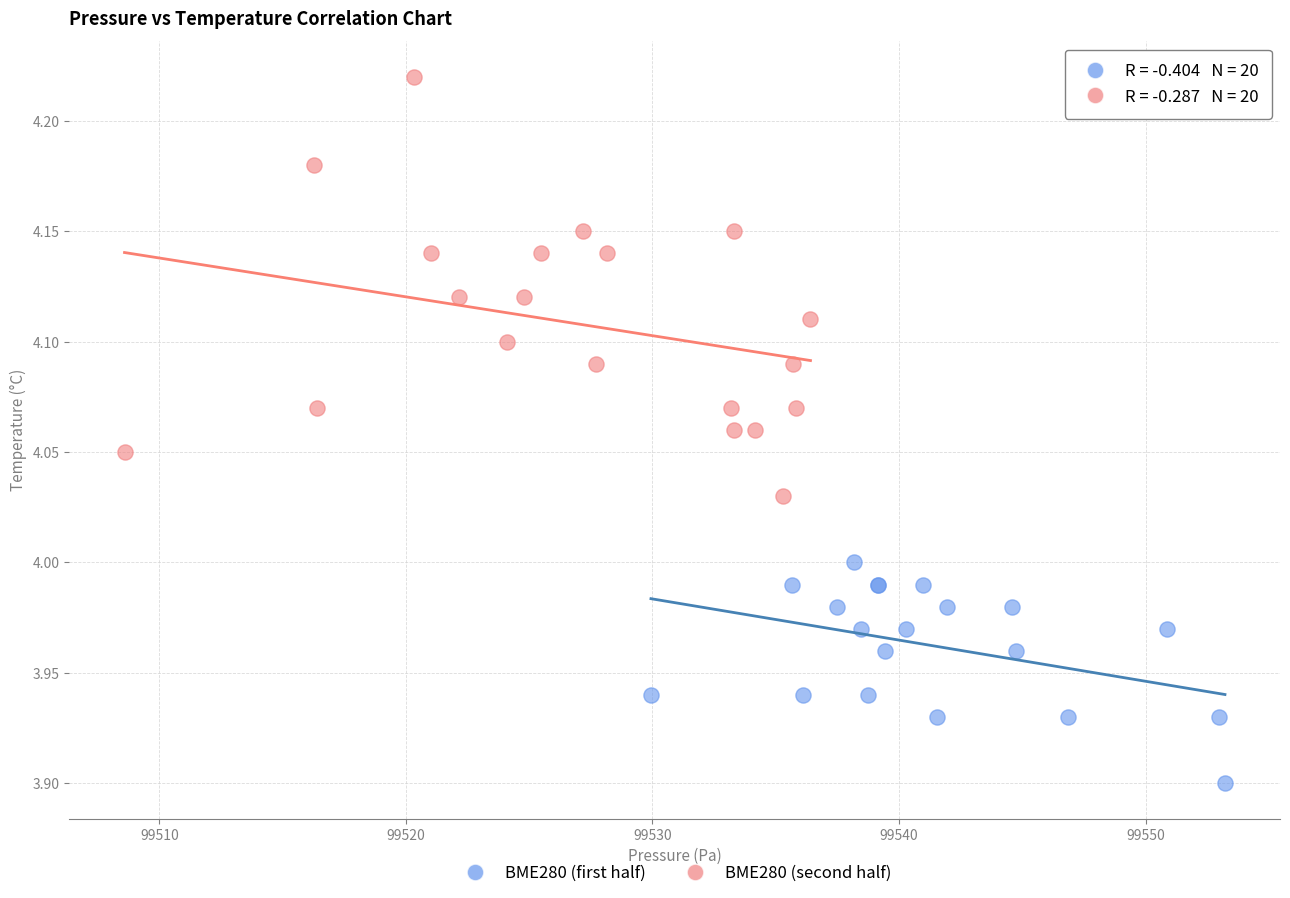

Which series reaches the maximum Y coordinate?

BME280 (second half)